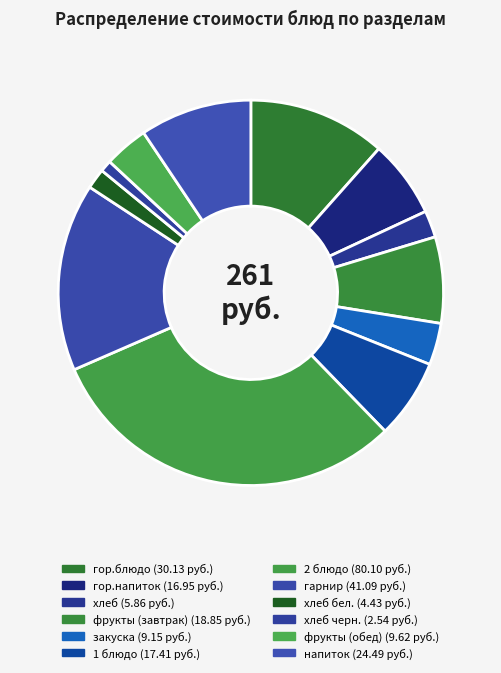

Count the number of slices in the pie.

12